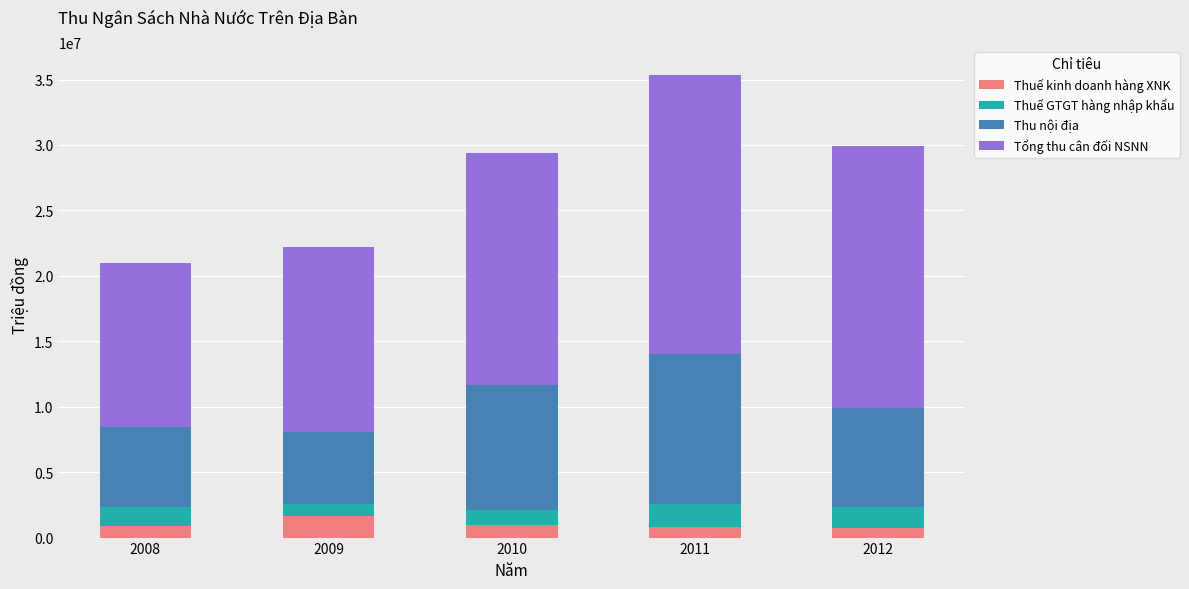

Count the number of categories in the chart.

5